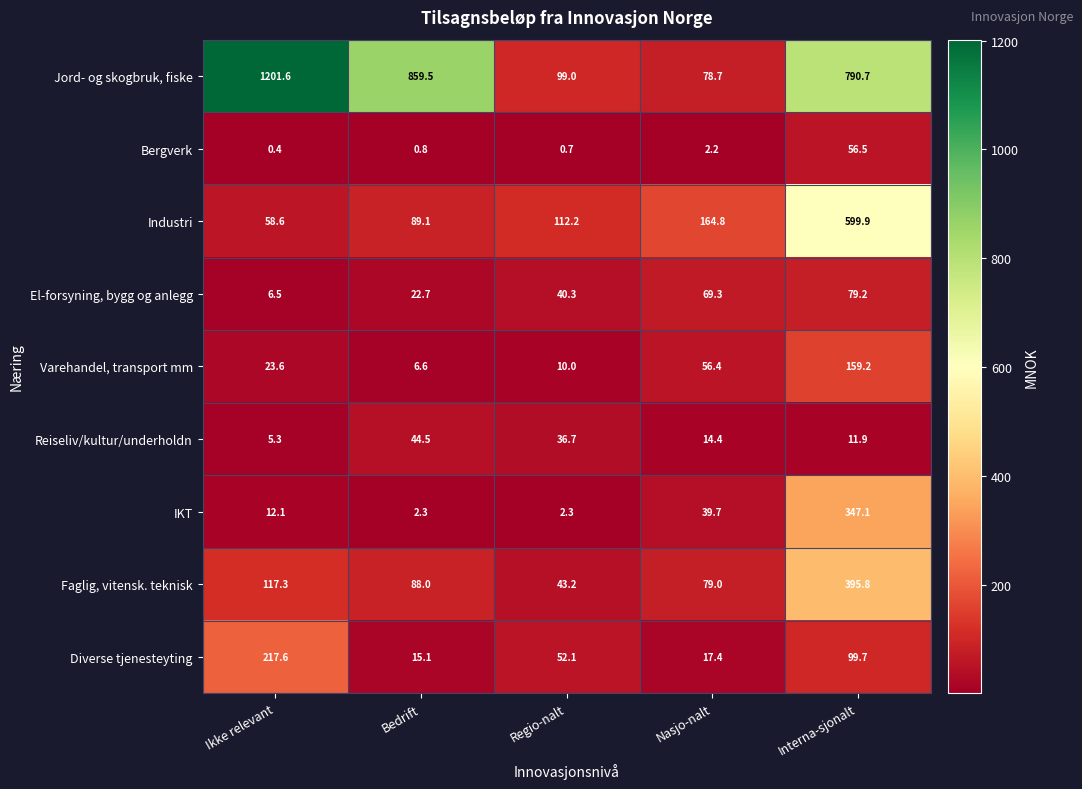

Count the number of categories in the chart.

5